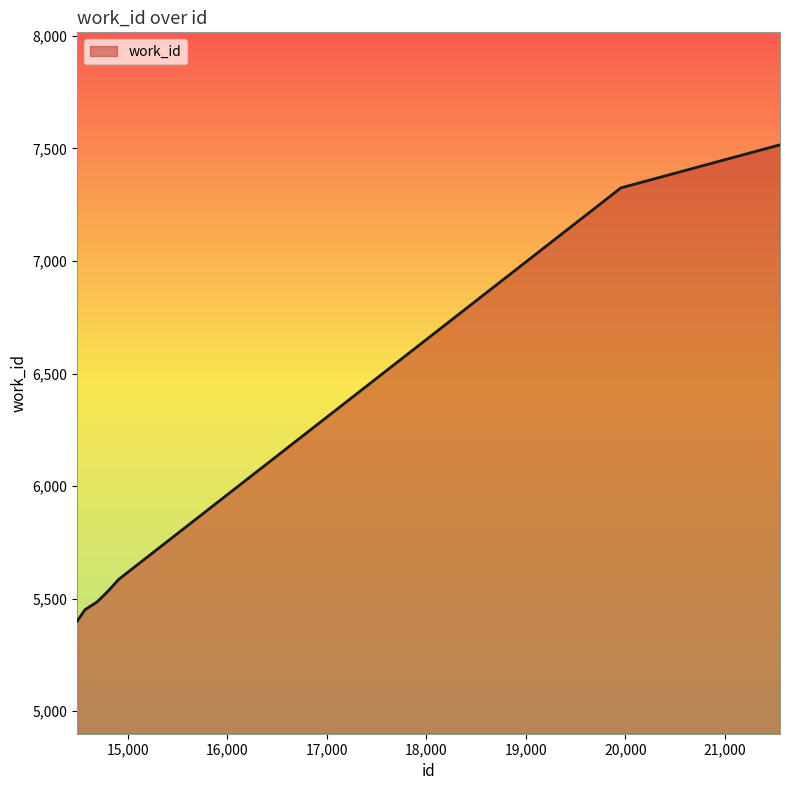

What is the greatest value displayed?

7516